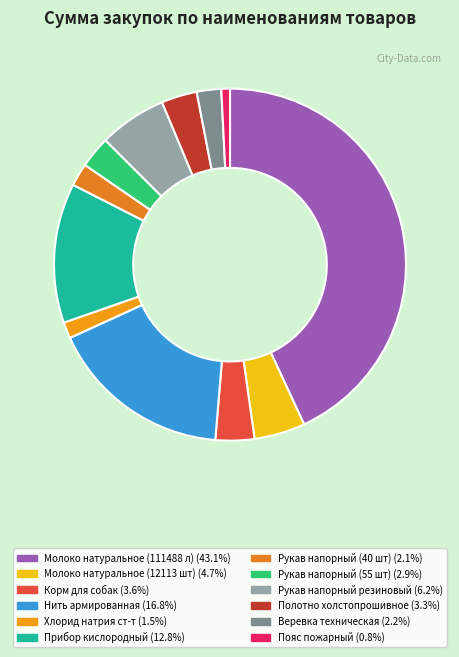

True or false: Молоко натуральное (111488 л) accounts for 43% of the total.

True